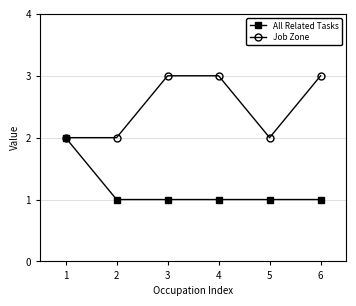

Rank the series at 5 from highest to lowest value.

Job Zone, All Related Tasks